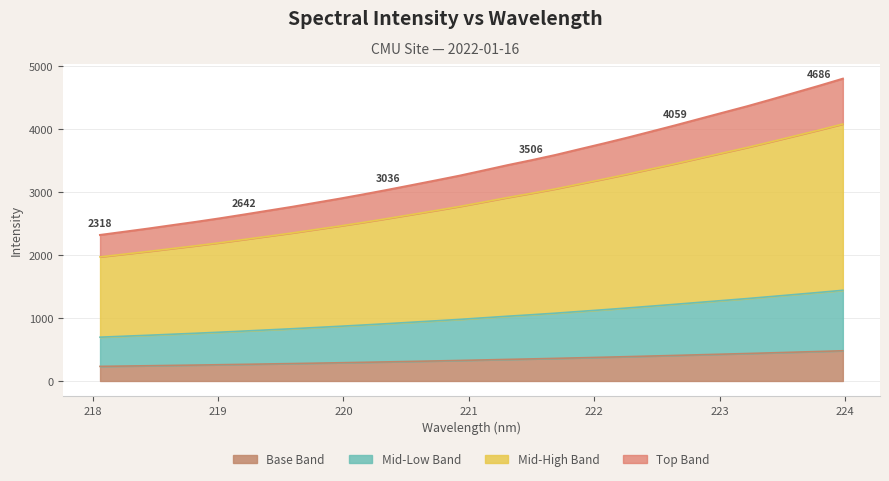

What is the minimum value shown in the chart?

231.8